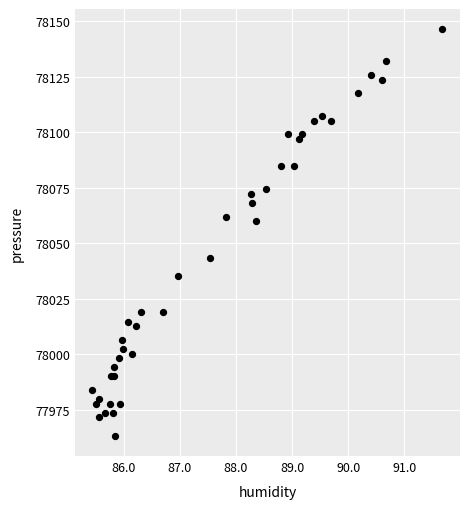

What Y value in the scatter plot is closest to 78054?

78059.9